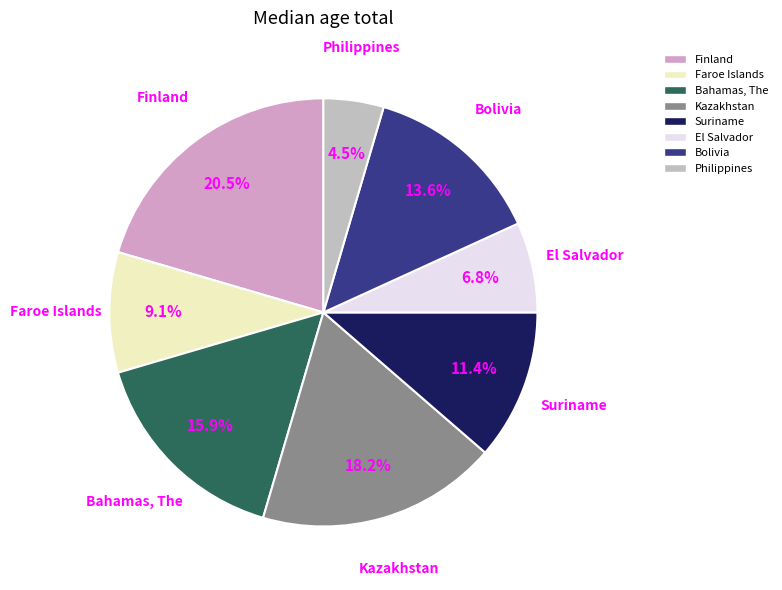

Does any single category account for the majority?

No